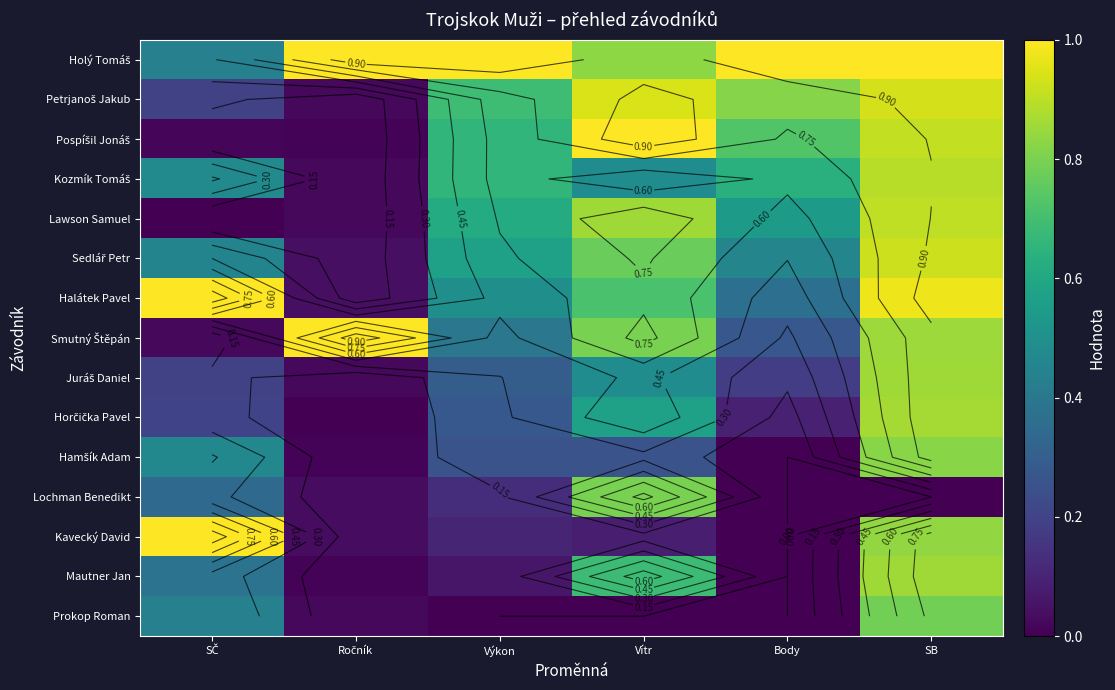

Rank the series by their maximum value, from highest to lowest.

Holý Tomáš, Pospíšil Jonáš, Halátek Pavel, Smutný Štěpán, Kavecký David, Petrjanoš Jakub, Sedlář Petr, Lawson Samuel, Kozmík Tomáš, Horčička Pavel, Juráš Daniel, Mautner Jan, Hamšík Adam, Lochman Benedikt, Prokop Roman